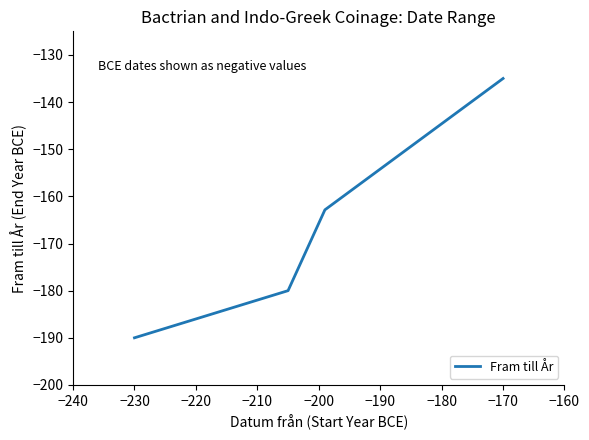

How many lines are shown in the chart?

1